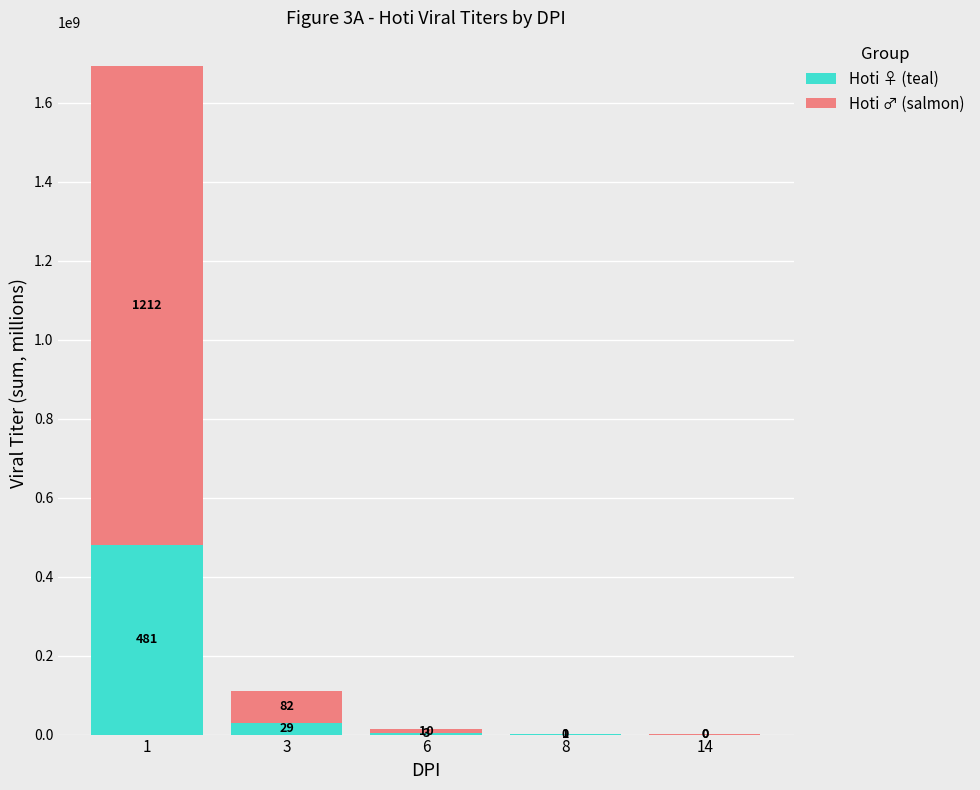

What is the difference between the maximum and minimum values in the Hoti ♀ (teal) series?

481019306.1